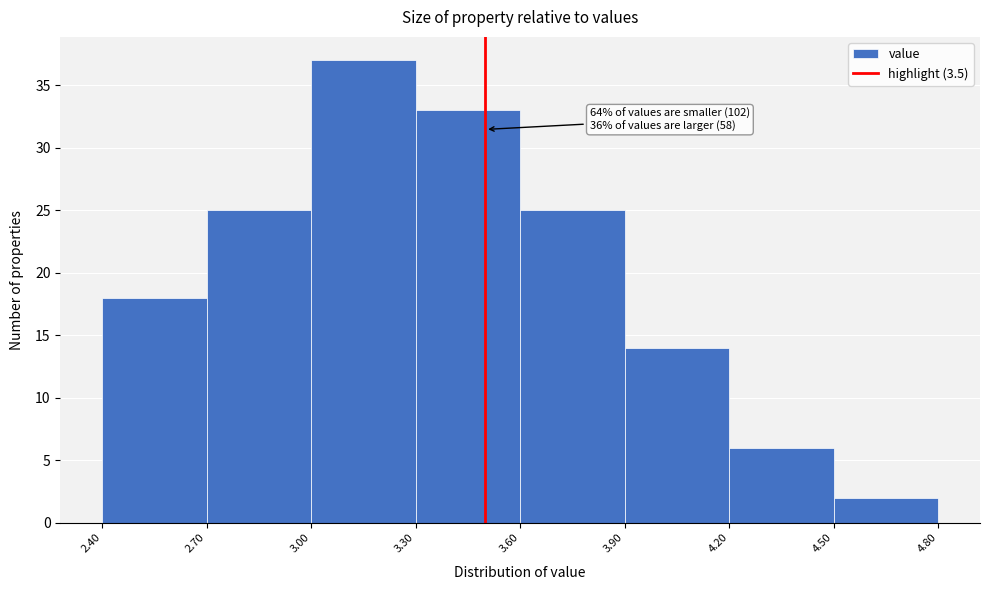

Over which range of the x-axis is the bar tallest?

3.00 to 3.30